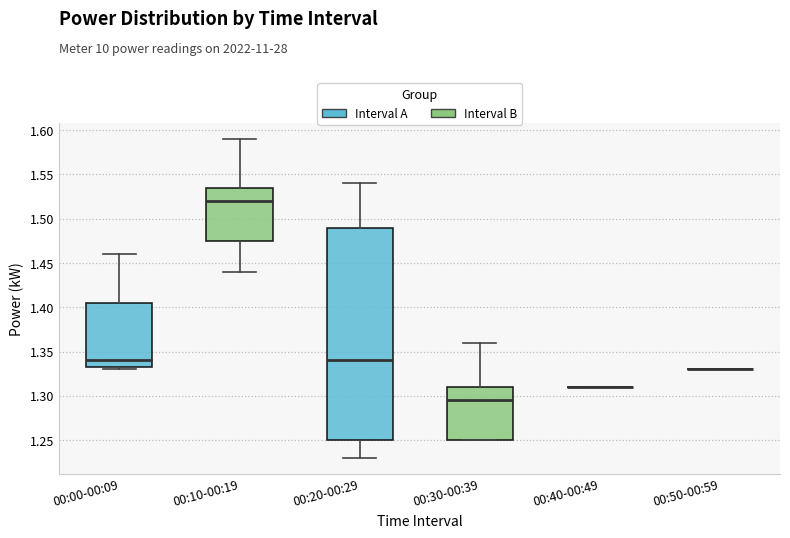

Reading left to right, read every box against the y-axis: the position of its median line, the range the box covers, and the ends of its whiskers. The values are not printed on the chart, so give them approximately, as read against the axis.

00:00-00:09: median 1.340, box 1.335 to 1.405, whiskers 1.330 to 1.460
00:10-00:19: median 1.520, box 1.475 to 1.535, whiskers 1.440 to 1.590
00:20-00:29: median 1.340, box 1.250 to 1.490, whiskers 1.230 to 1.540
00:30-00:39: median 1.295, box 1.250 to 1.310, whiskers 1.250 to 1.360
00:40-00:49: box collapsed to a line at 1.310, whiskers 1.310 to 1.310
00:50-00:59: box collapsed to a line at 1.330, whiskers 1.330 to 1.330